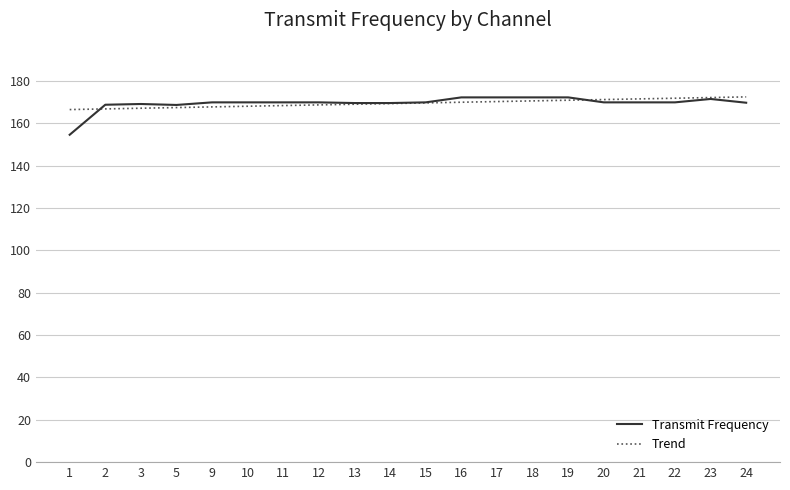

Which series changed the most between 1 and 3?

Transmit Frequency